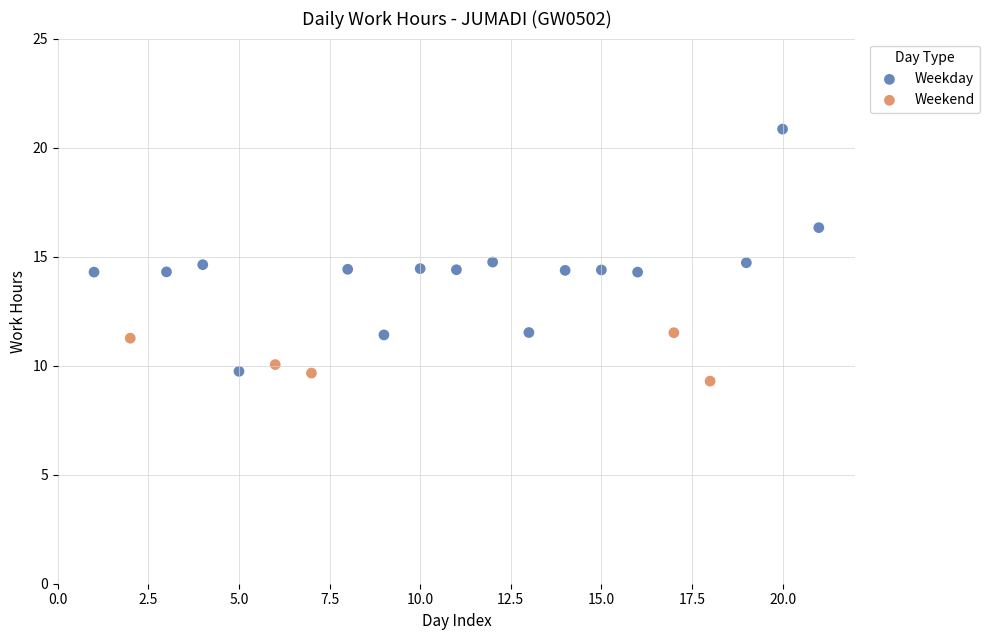

Which series reaches the maximum Y coordinate?

Weekday